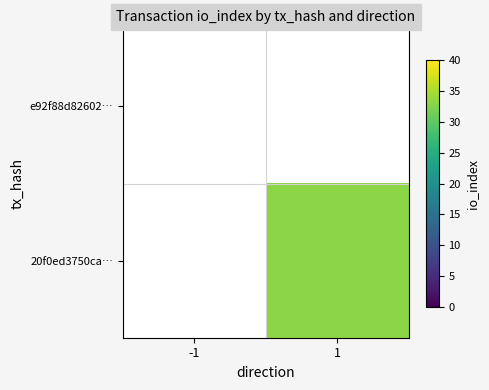

Which category has the highest value across all series?

1